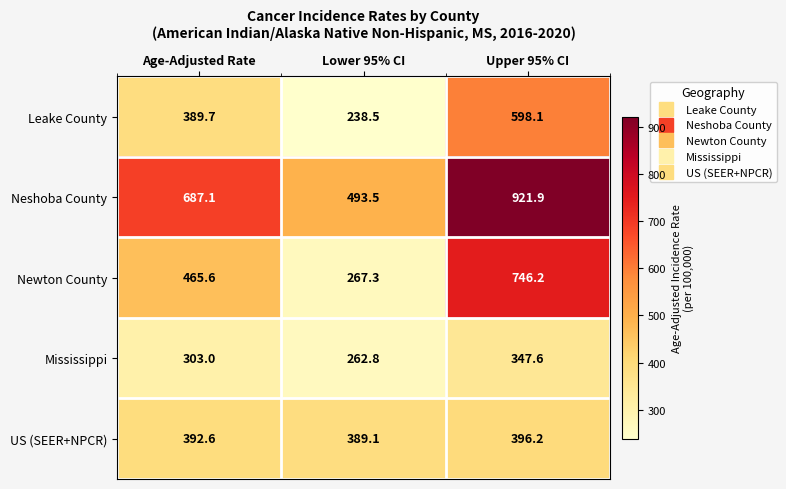

Which category has the highest value in the US (SEER+NPCR) series?

Upper 95% CI